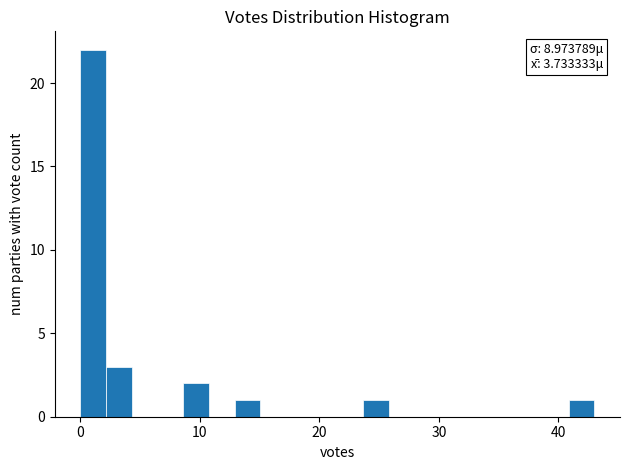

Around what value on the x-axis is the tallest bar? Give the approximate position of its centre, as read against the axis.

1